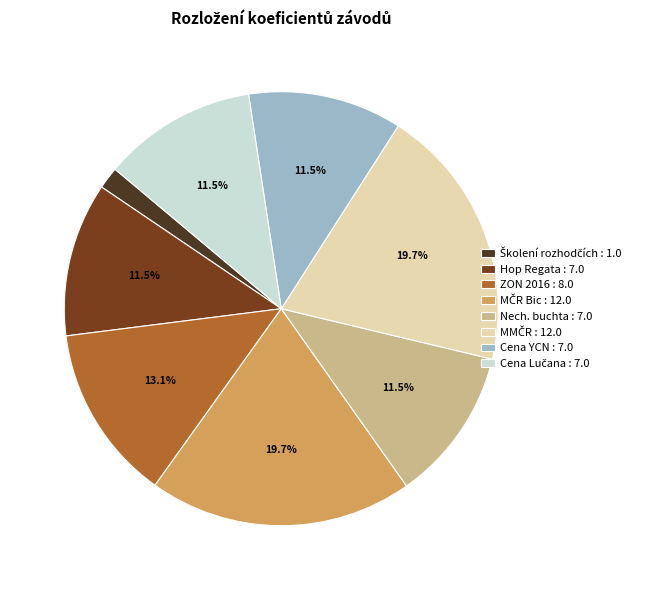

What percentage is NOT represented by Nech. buchta : 7.0?

88.5%